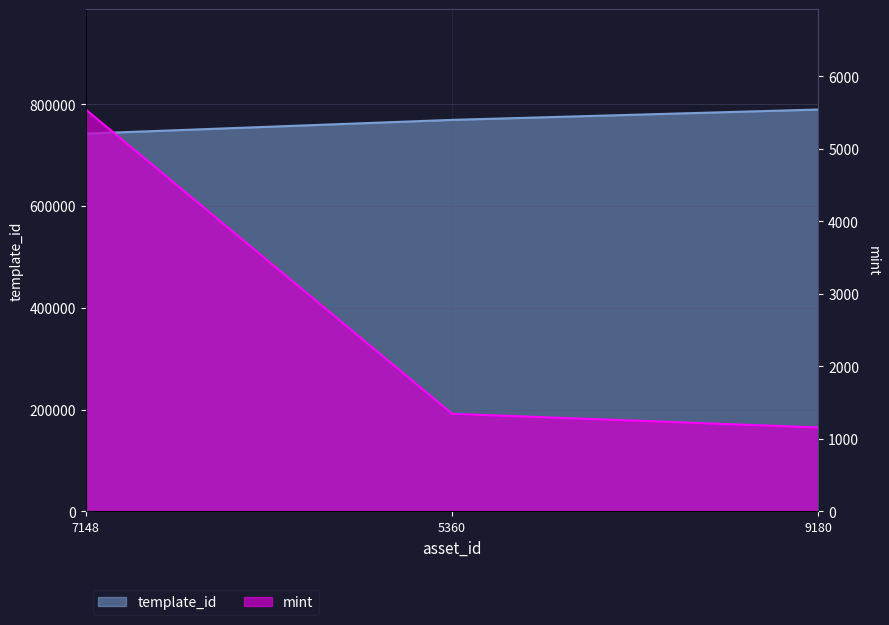

What is the difference between the maximum and second lowest values in the template_id series?

20332